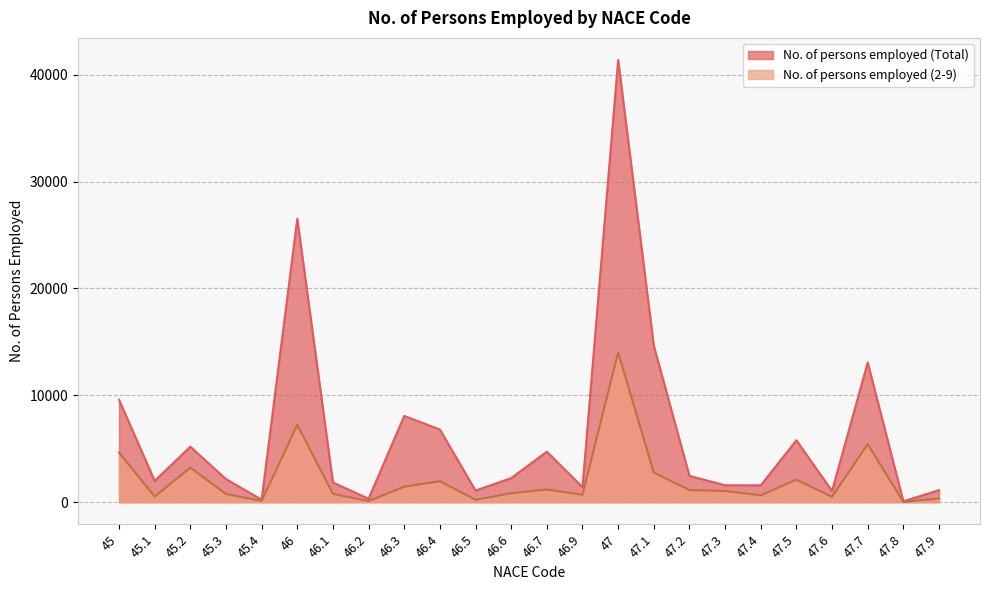

What is the label of the 24th point from the left?

47.9